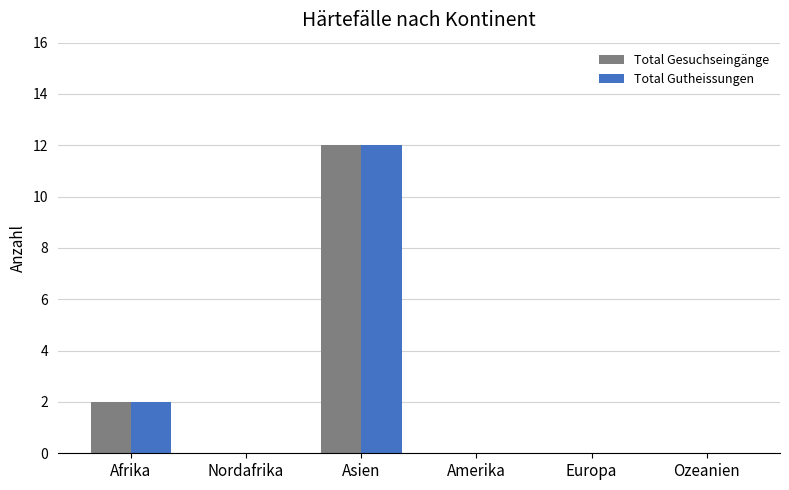

At which label is Total Gesuchseingänge closest to 6?

Afrika